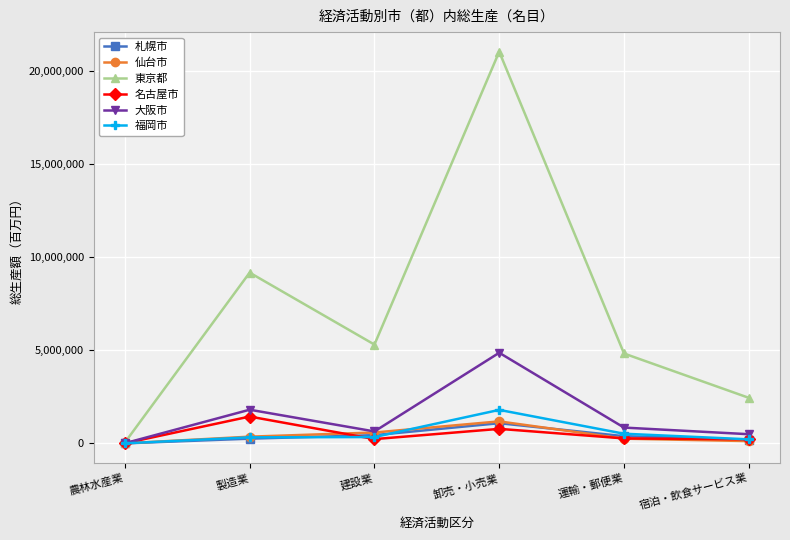

True or false: 東京都 has a value of 4195401 at 宿泊・飲食サービス業.

False